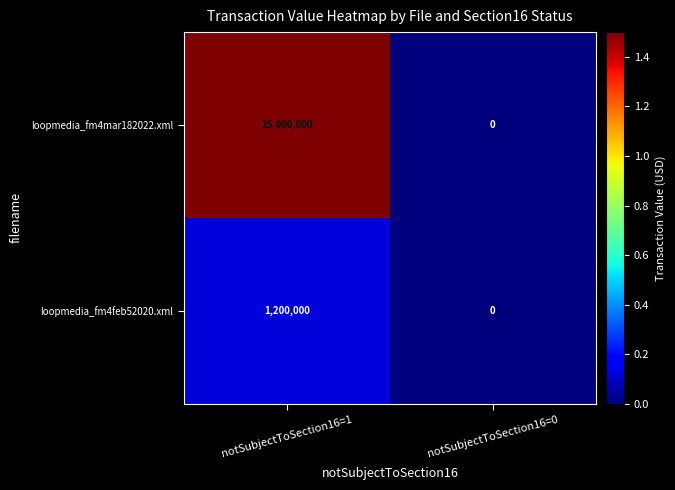

What is the sum of all loopmedia_fm4feb52020.xml values?

1200000